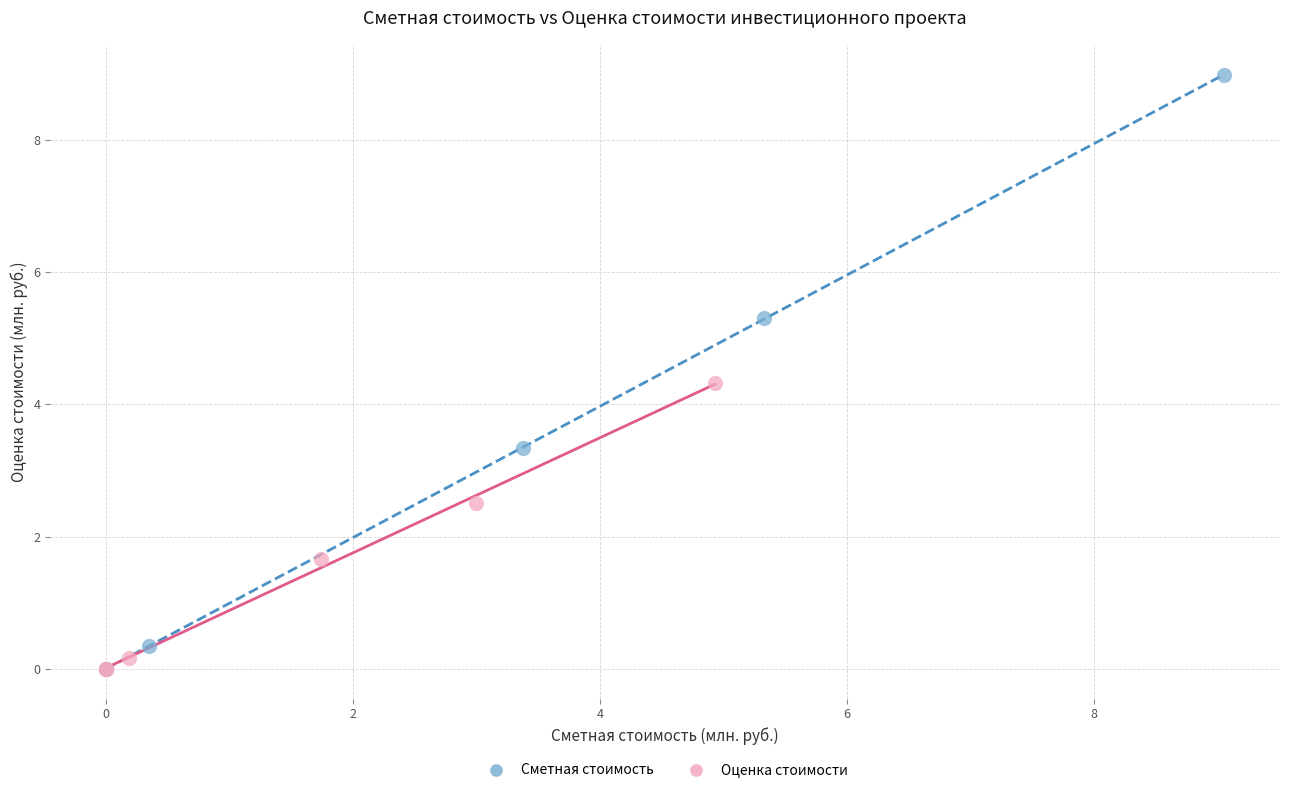

Which series has the largest Y range (max minus min)?

Сметная стоимость